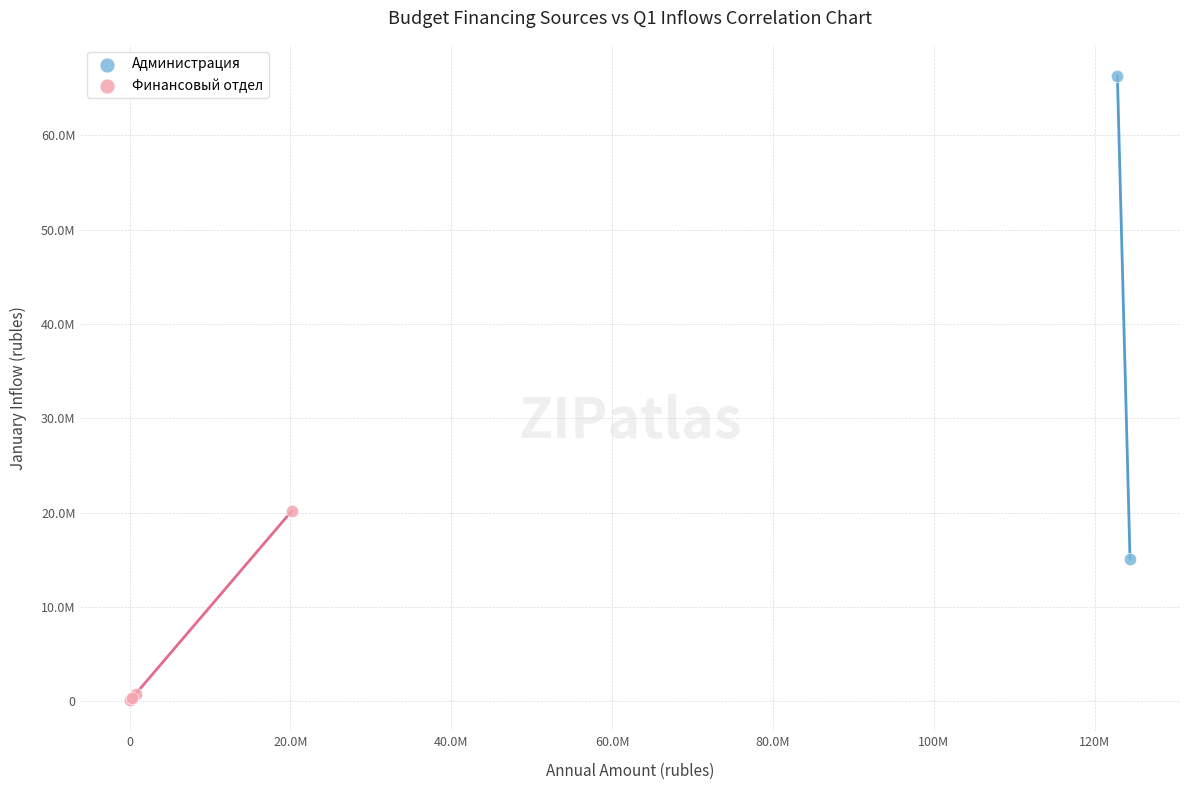

What are all the series names shown in the legend?

Администрация, Финансовый отдел